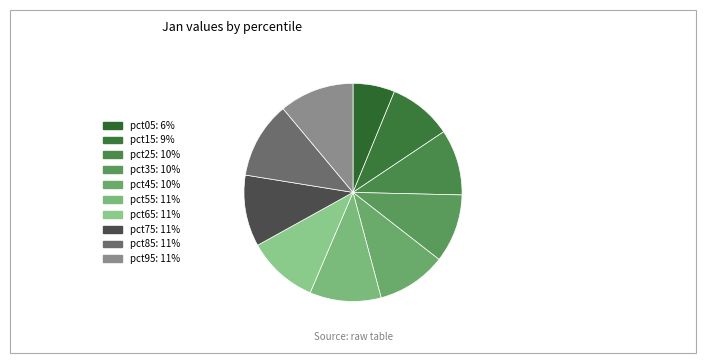

Is pct85 the majority of the pie?

No